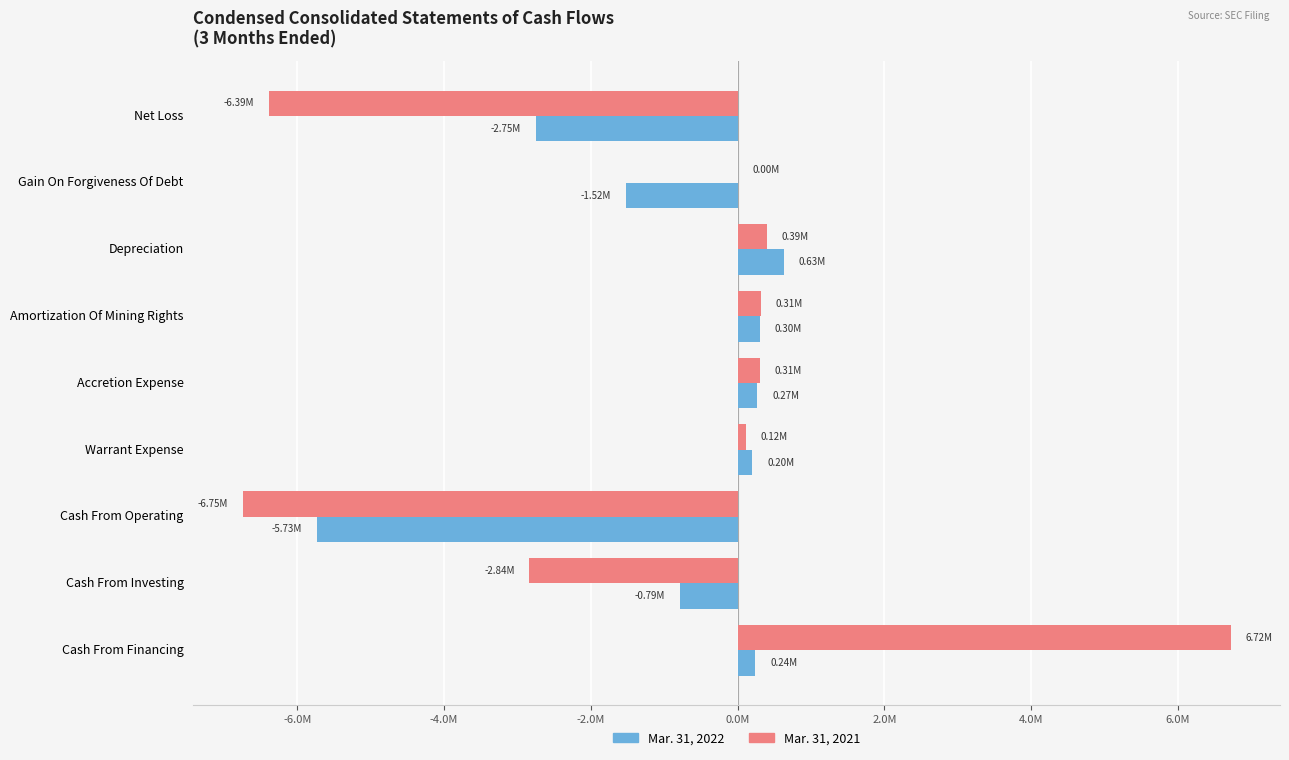

What are all the series names shown in the legend?

Mar. 31, 2022, Mar. 31, 2021